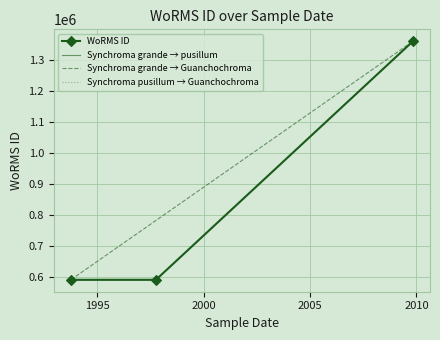

Approximately how many times larger is the value at 01-10-1997 compared to 01-11-2009?

0.4